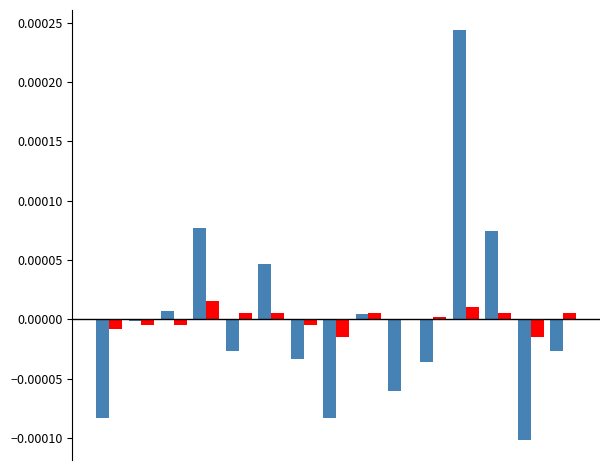

Are the bars grouped side by side (vs. stacked)?

Yes